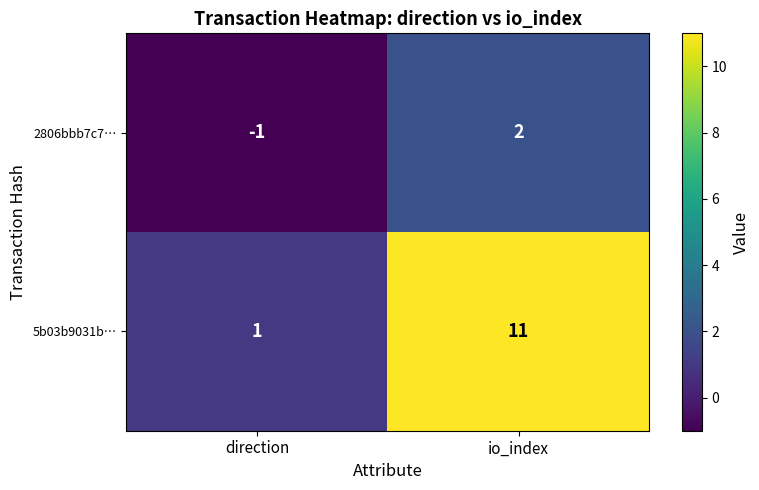

At how many categories does at least one series exceed 10?

1